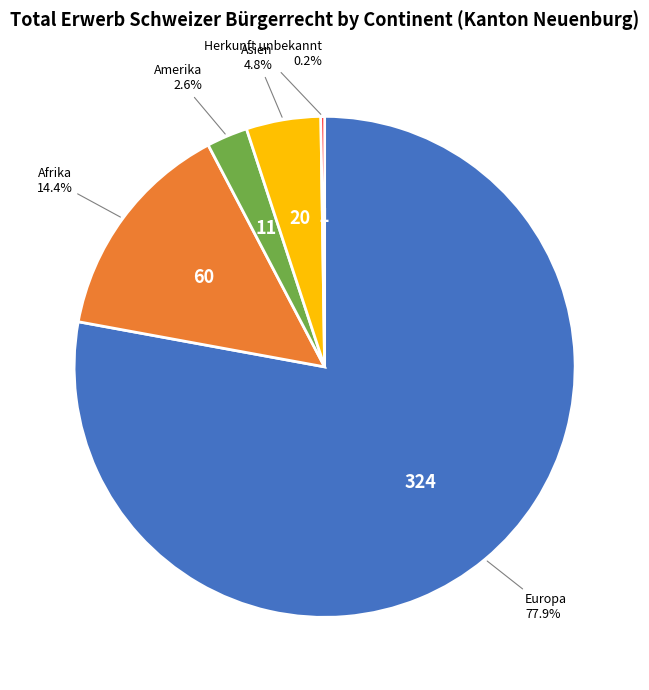

Does any single category account for the majority?

Yes